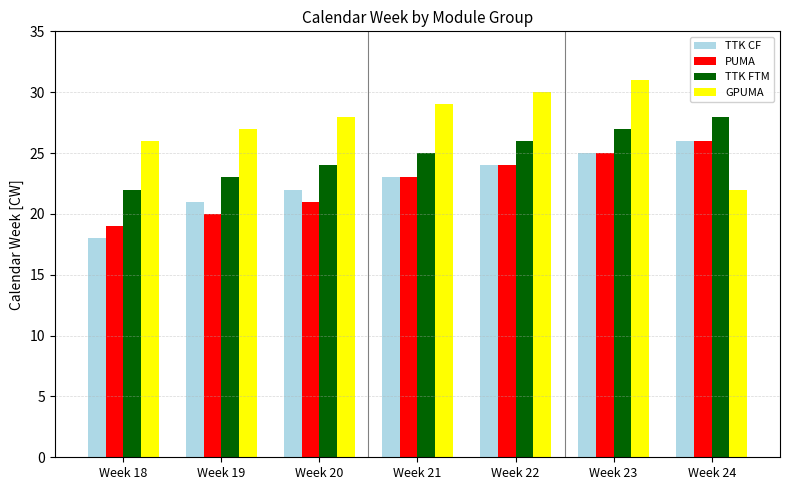

How many categories are shown in the chart?

7